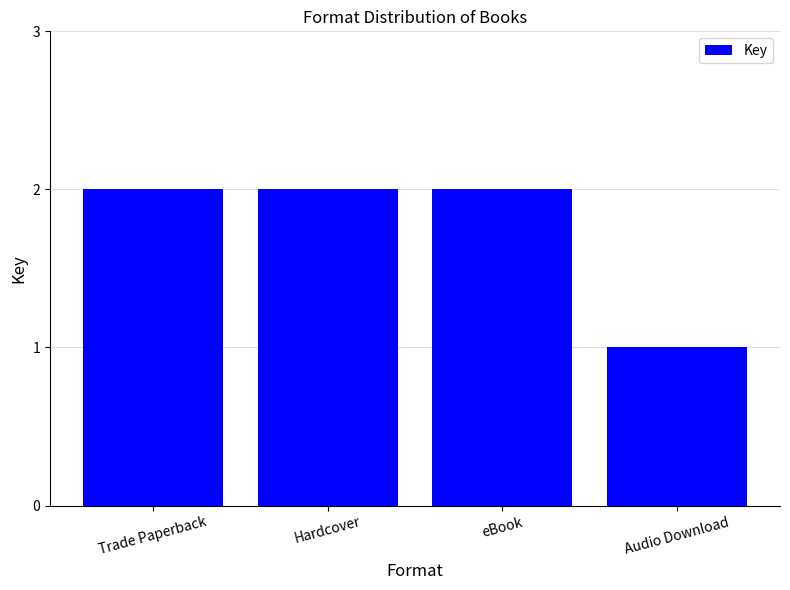

How many values are between 2 and 3?

3